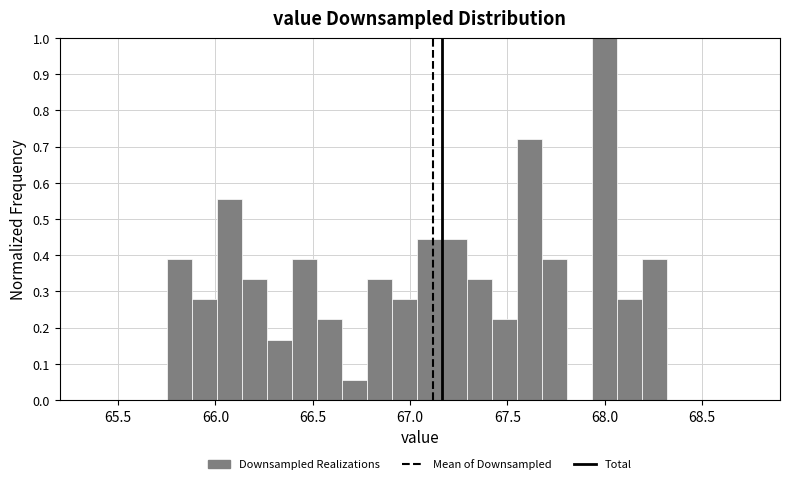

Around what value on the x-axis is the tallest bar? Give the approximate position of its centre, as read against the axis.

68.00